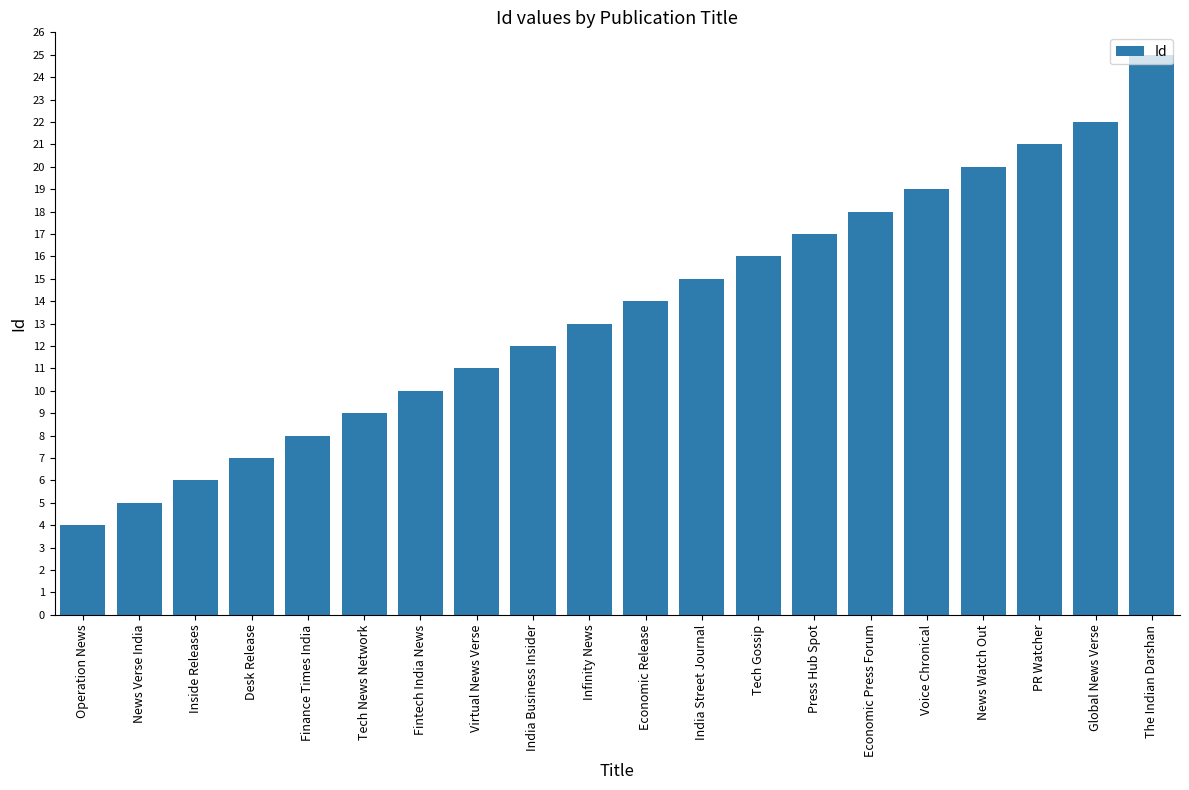

List the labels in order of value, smallest first.

Operation News, News Verse India, Inside Releases, Desk Release, Finance Times India, Tech News Network, Fintech India News, Virtual News Verse, India Business Insider, Infinity News, Economic Release, India Street Journal, Tech Gossip, Press Hub Spot, Economic Press Forum, Voice Chronical, News Watch Out, PR Watcher, Global News Verse, The Indian Darshan